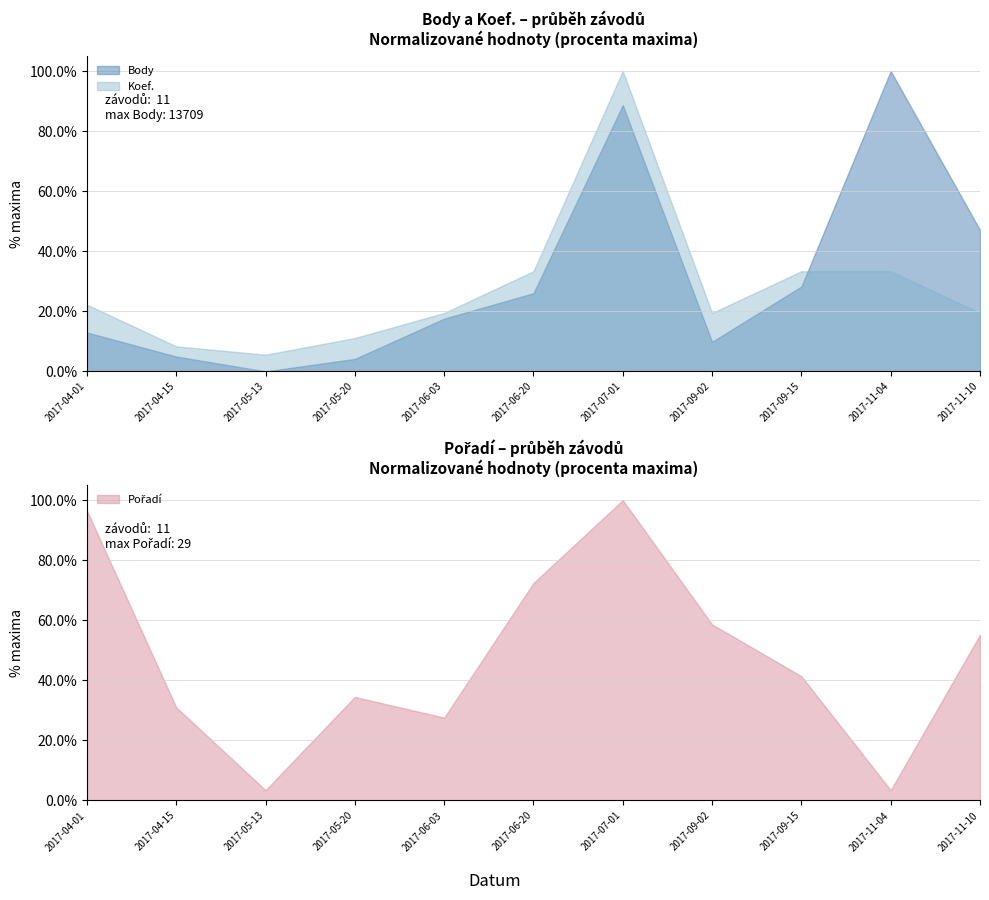

Reading right to left, transcribe all the data shown in this chart.

Body: 2017-11-10=6455	2017-11-04=13709	2017-09-15=3874	2017-09-02=1349	2017-07-01=12153	2017-06-20=3568	2017-06-03=2408	2017-05-20=570	2017-05-13=0	2017-04-15=678	2017-04-01=1776
Koef.: 2017-11-10=7	2017-11-04=12	2017-09-15=12	2017-09-02=7	2017-07-01=36	2017-06-20=12	2017-06-03=7	2017-05-20=4	2017-05-13=2	2017-04-15=3	2017-04-01=8
Pořadí: 2017-11-10=16	2017-11-04=1	2017-09-15=12	2017-09-02=17	2017-07-01=29	2017-06-20=21	2017-06-03=8	2017-05-20=10	2017-05-13=1	2017-04-15=9	2017-04-01=28